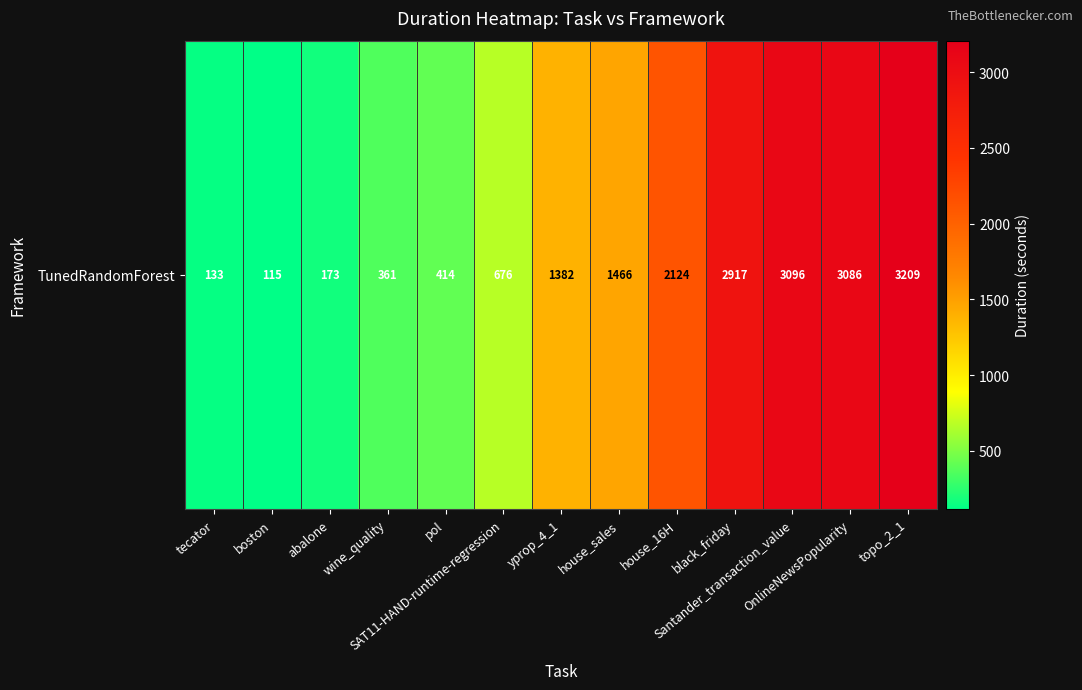

Which has a higher value, abalone or tecator?

abalone